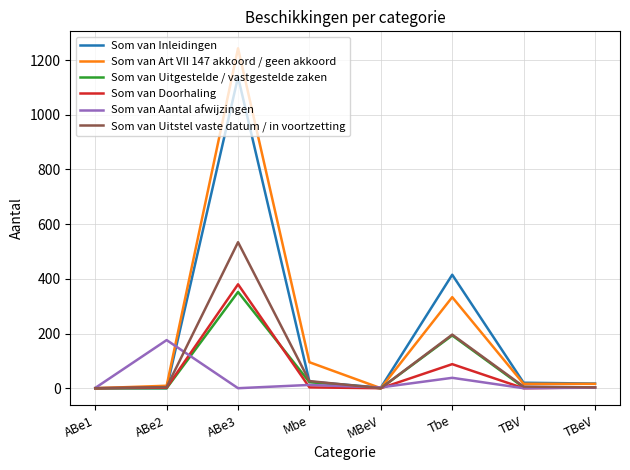

True or false: Som van Inleidingen has a value of 2 at MBeV.

True